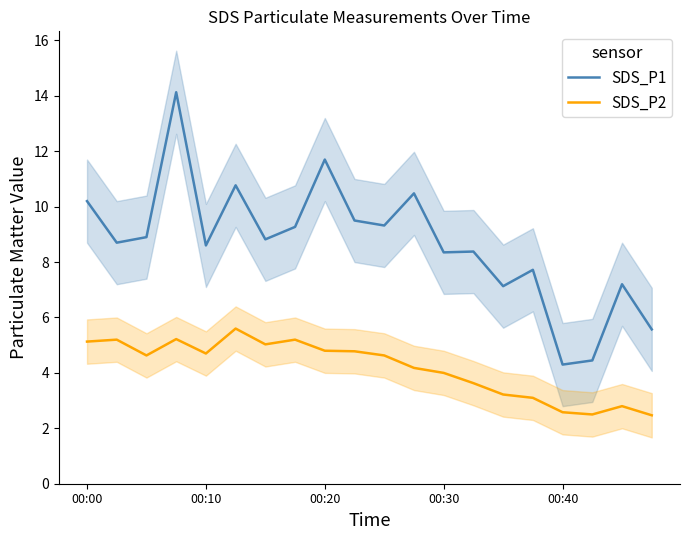

True or false: SDS_P1 has a value of 11.9 at 6.

False